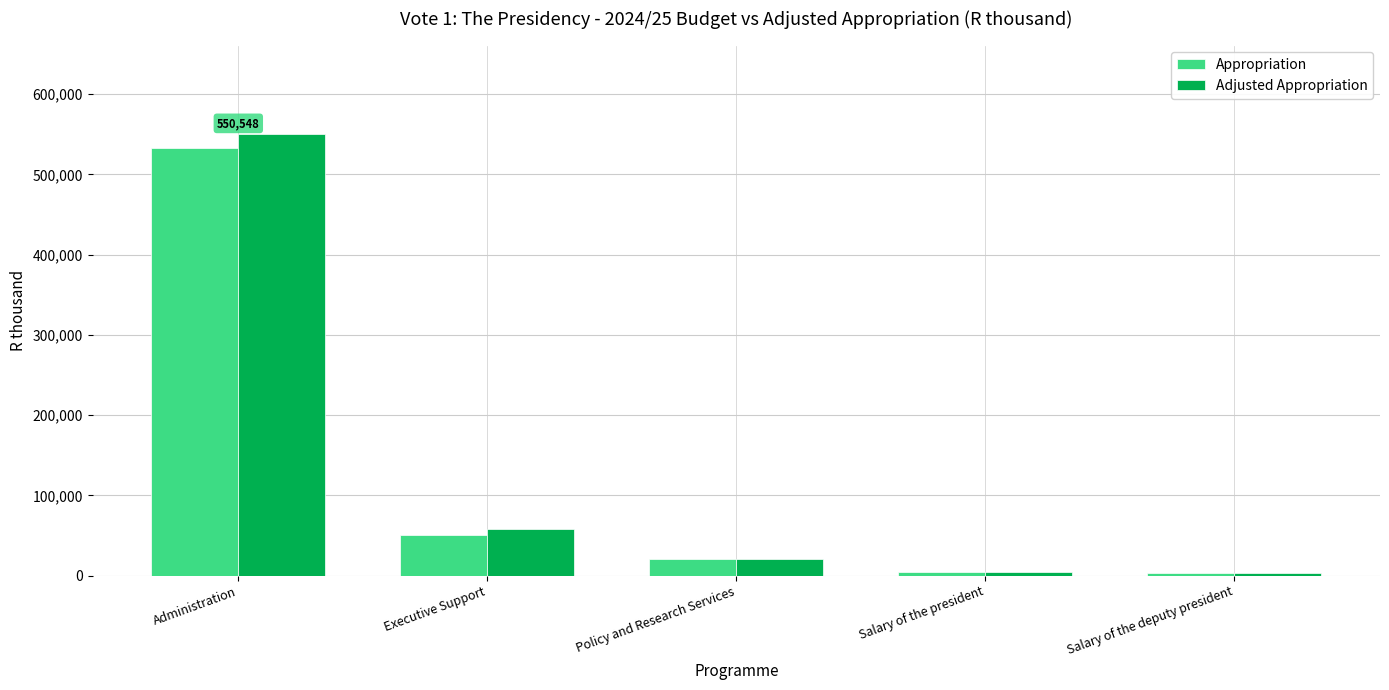

What is the total value across all series at Administration?

1083737